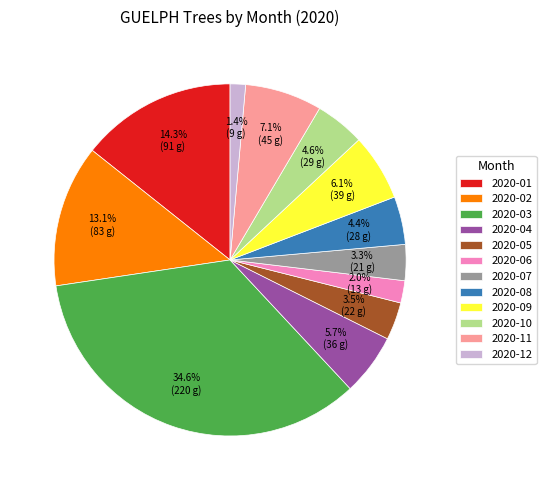

What percentage do 2020-12 and 2020-03 together represent?

36.0%